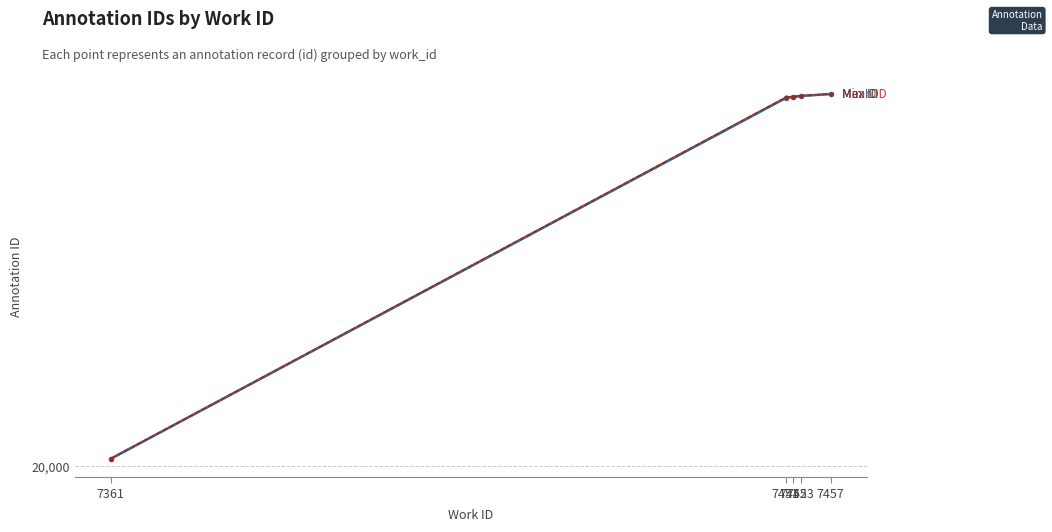

Does the chart have visible grid lines?

Yes